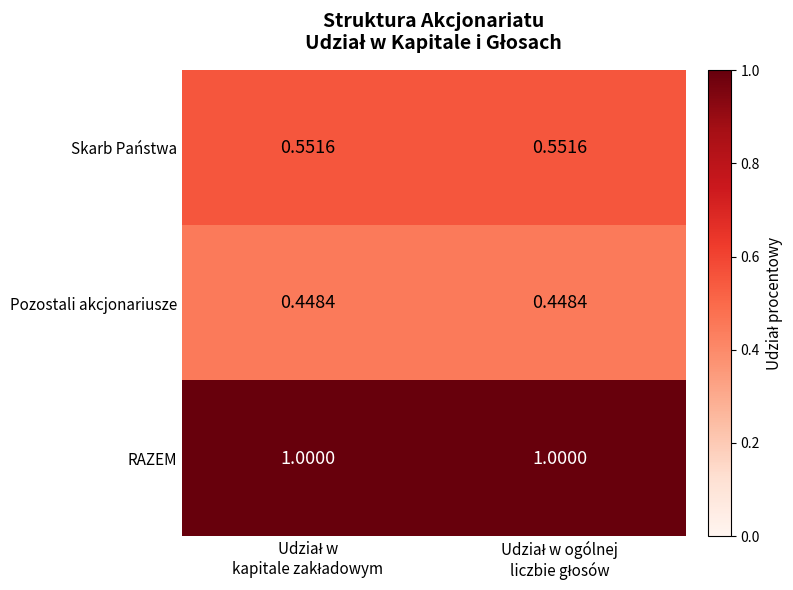

Rank the series by their average value, from highest to lowest.

RAZEM, Skarb Państwa, Pozostali akcjonariusze